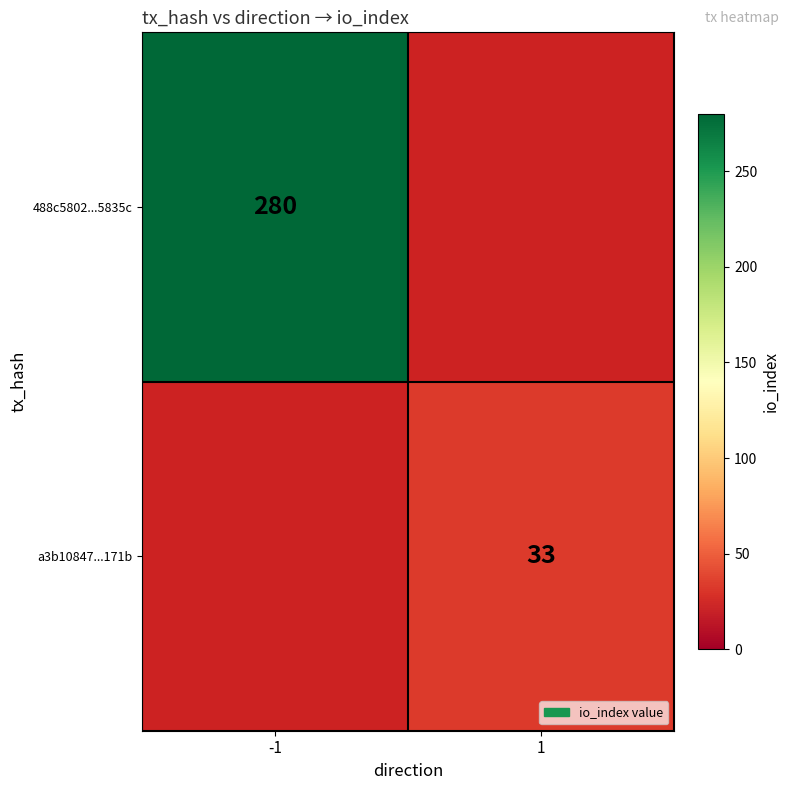

At which category does the chart reach its minimum across all series?

1